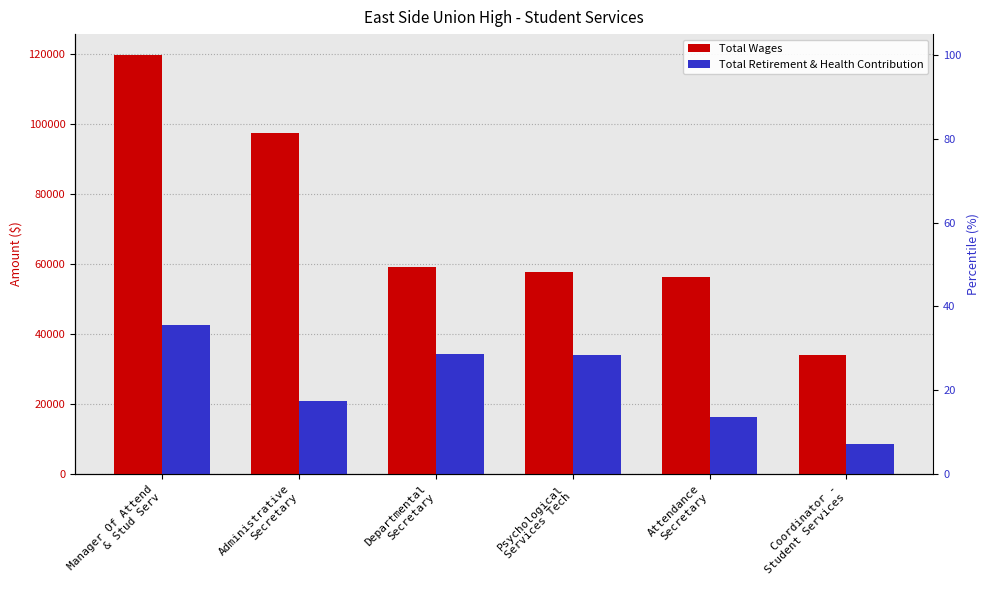

What is the total value across all series at Attendance
Secretary?

72530